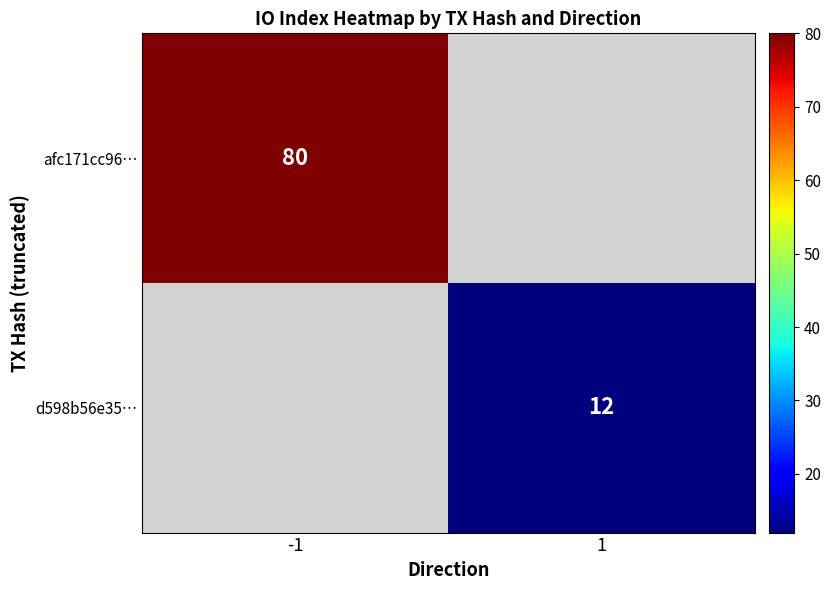

The afc171cc96… series shows 22 at -1. True or false?

False